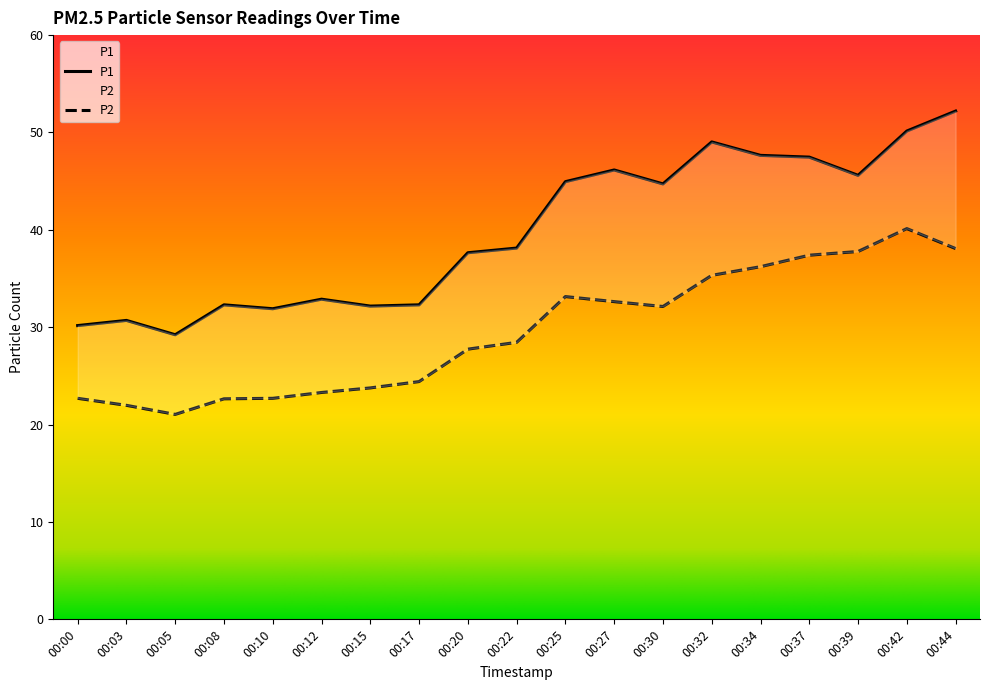

How many series are shown in this chart?

2